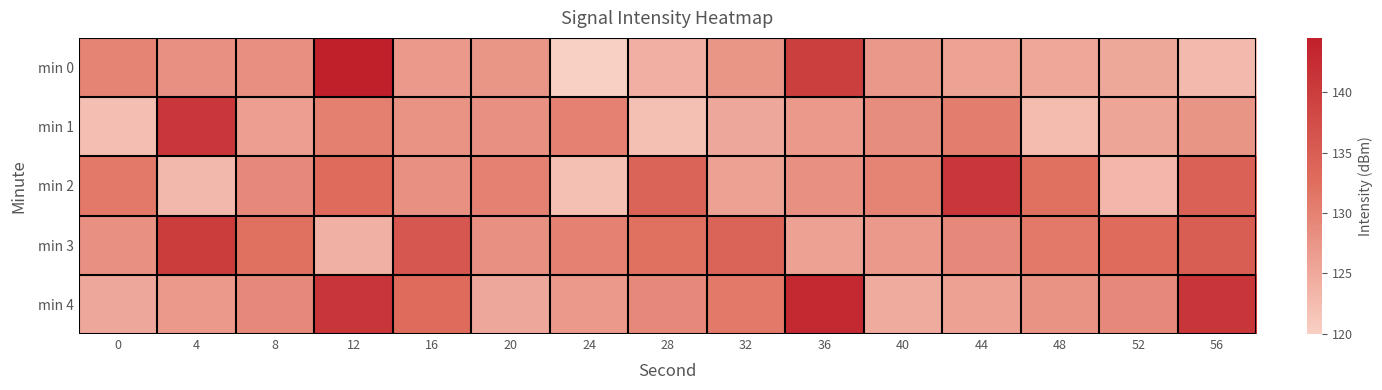

Reading left to right, what are all the values shown in this chart?

min 0: 0=129.6	4=128.1	8=128.2	12=144.5	16=126.9	20=127.4	24=120.0	28=124.2	32=127.4	36=139.6	40=127.1	44=125.8	48=125.2	52=125.1	56=122.9
min 1: 0=122.1	4=140.9	8=126.3	12=130.1	16=127.8	20=128.0	24=130.0	28=122.0	32=125.0	36=127.0	40=128.5	44=130.5	48=122.5	52=125.5	56=127.5
min 2: 0=131.0	4=123.0	8=129.0	12=133.0	16=128.0	20=130.0	24=122.0	28=134.0	32=126.0	36=128.0	40=129.6	44=140.8	48=132.0	52=123.2	56=134.4
min 3: 0=128.0	4=140.0	8=132.0	12=124.0	16=136.0	20=128.0	24=130.0	28=132.0	32=134.0	36=126.0	40=127.0	44=129.0	48=131.0	52=133.0	56=135.0
min 4: 0=125.0	4=127.0	8=129.0	12=141.0	16=133.0	20=125.0	24=127.0	28=129.0	32=131.0	36=143.0	40=124.7	44=126.0	48=127.7	52=129.0	56=141.0